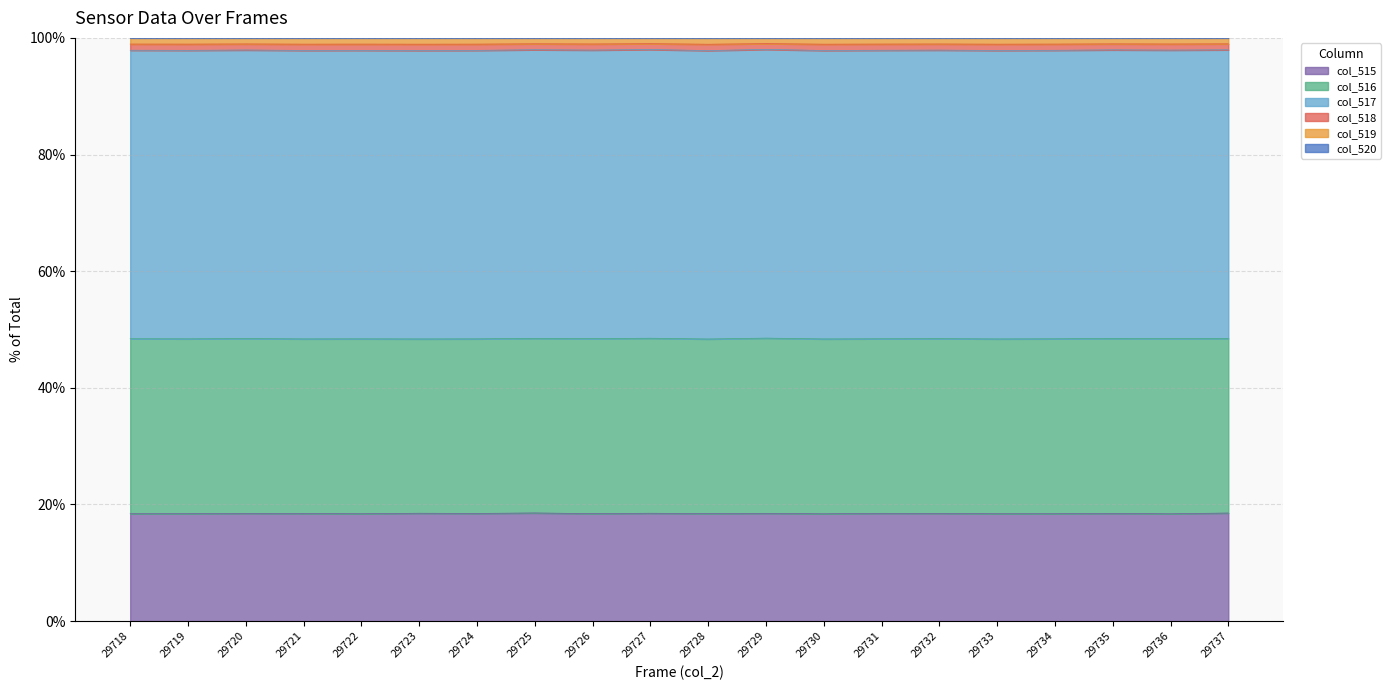

How many lines are shown in the chart?

6